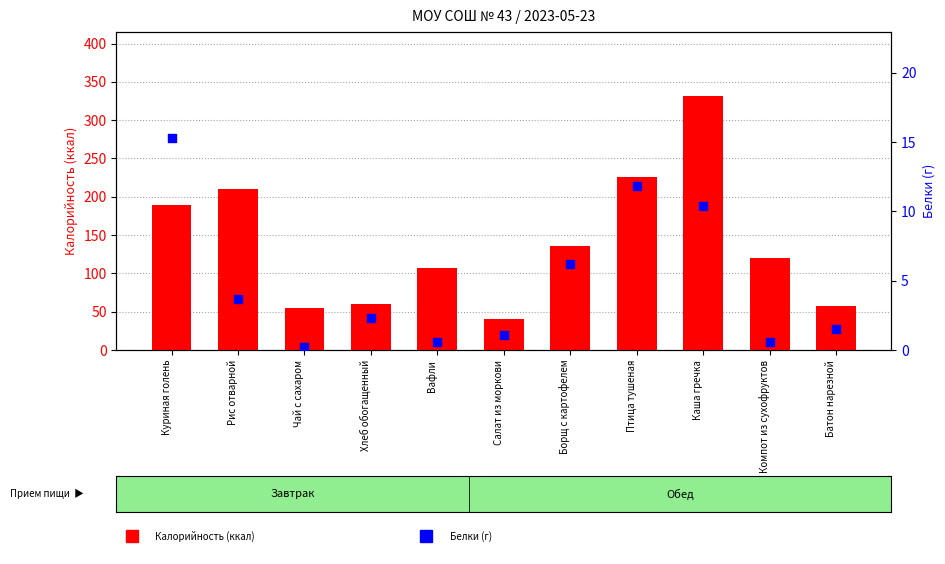

Which series reaches the maximum Y coordinate?

Калорийность